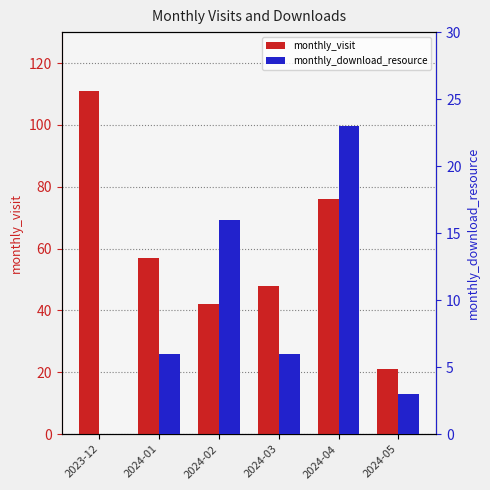

Rank the categories by monthly_visit value from highest to lowest.

2023-12, 2024-04, 2024-01, 2024-03, 2024-02, 2024-05